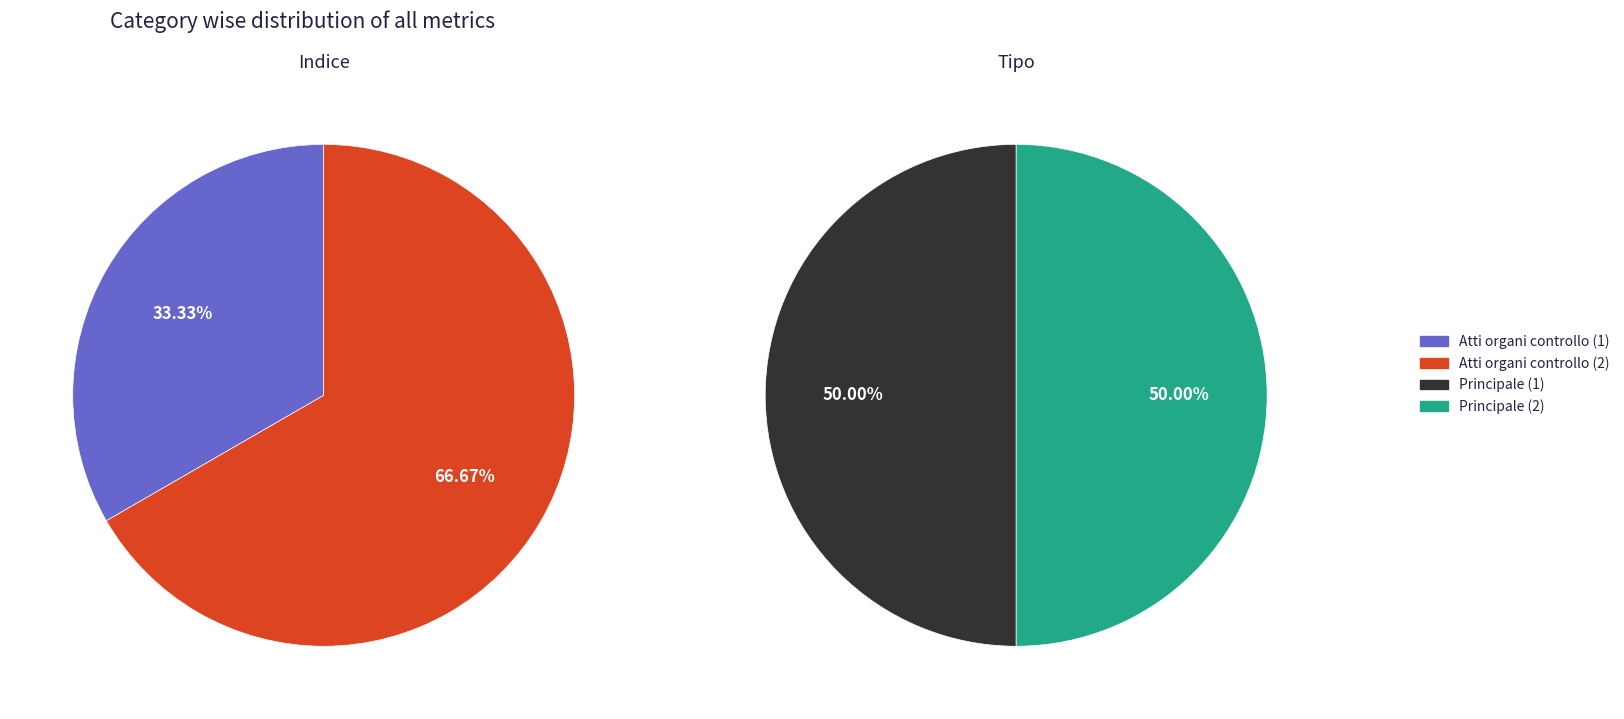

Combined, what portion of the pie is Atti degli organi di controllo (2) and Atti degli organi di controllo (1)?

100.0%